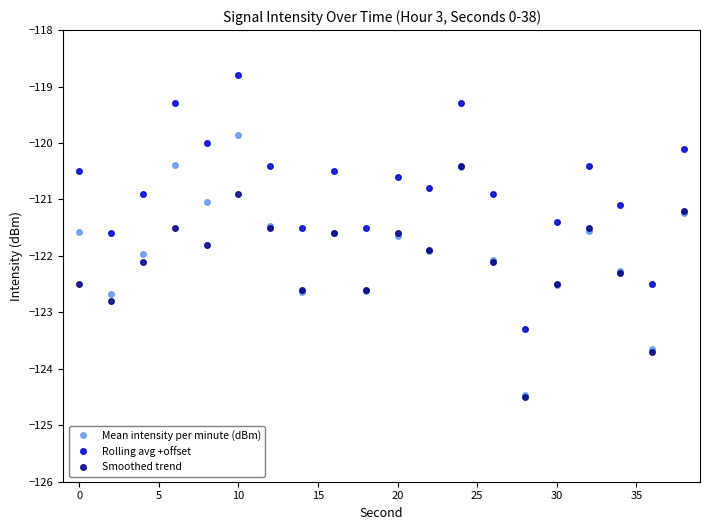

True or false: Rolling avg +offset has more than 0 interior local peaks.

True